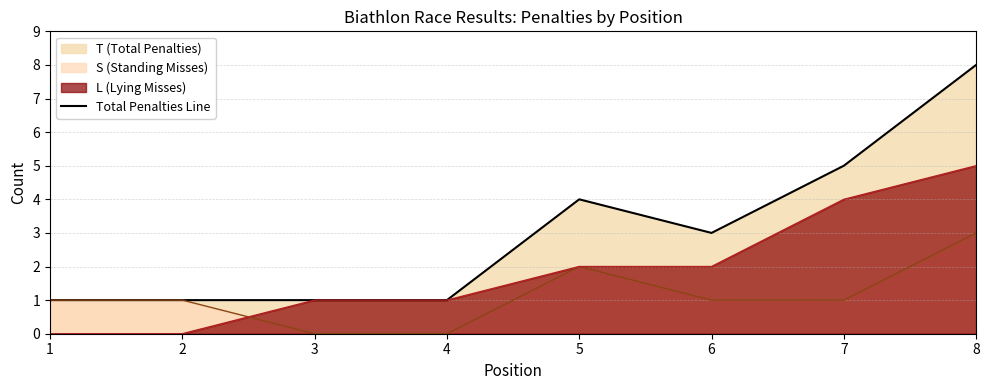

Reading left to right, list all the values displayed in this chart.

1	1	1	1	4	3	5	8